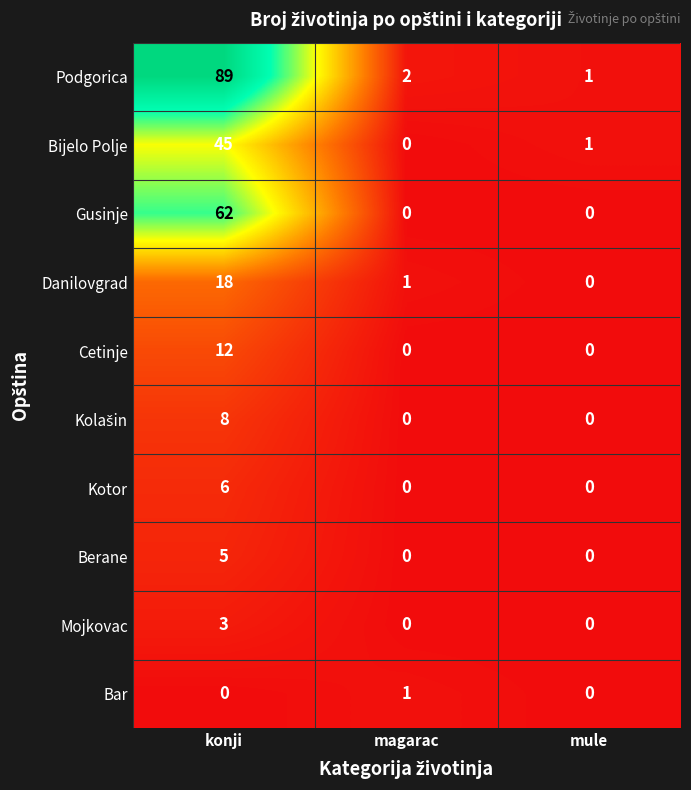

What is the difference between the Bijelo Polje values at konji and magarac?

45